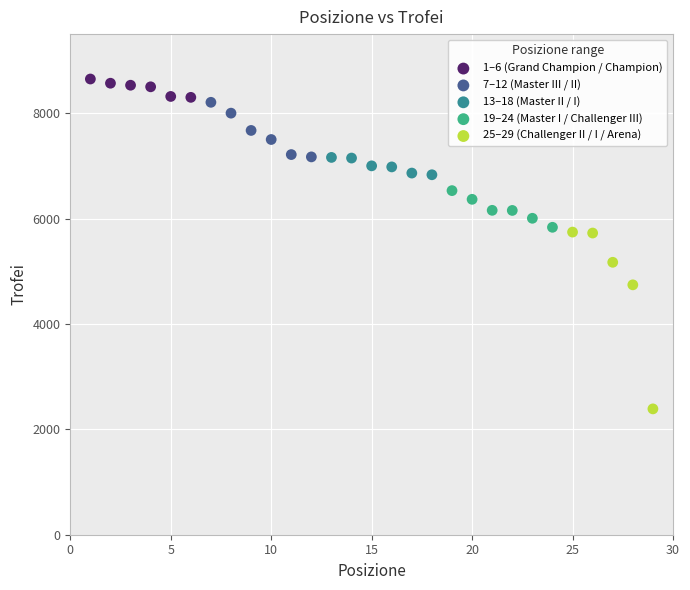

Which series reaches the minimum Y coordinate?

25–29 (Challenger II / I / Arena)